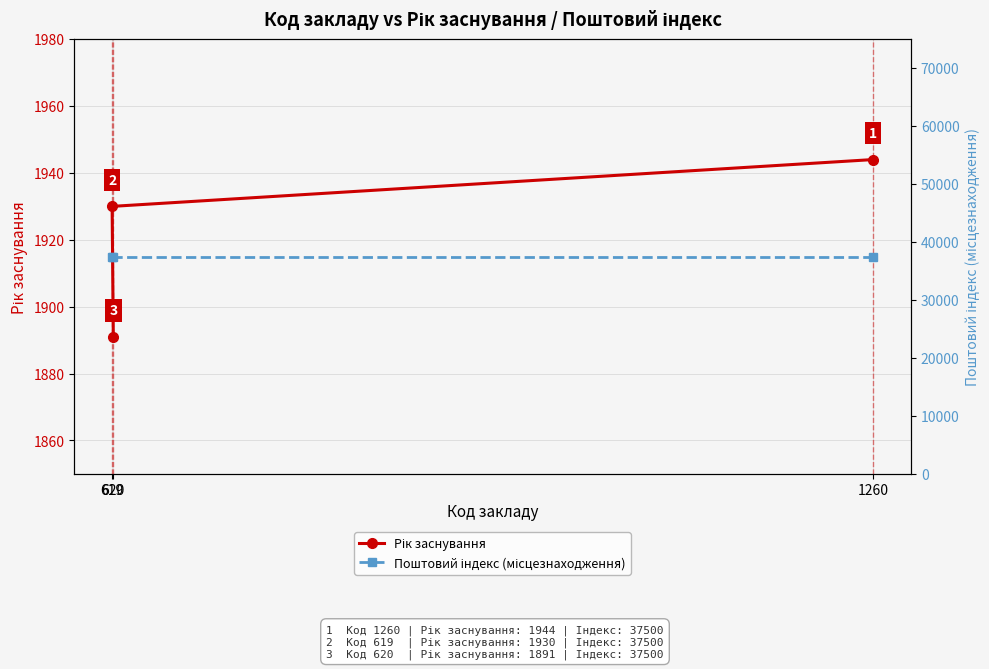

What is the minimum value shown in the chart?

1891